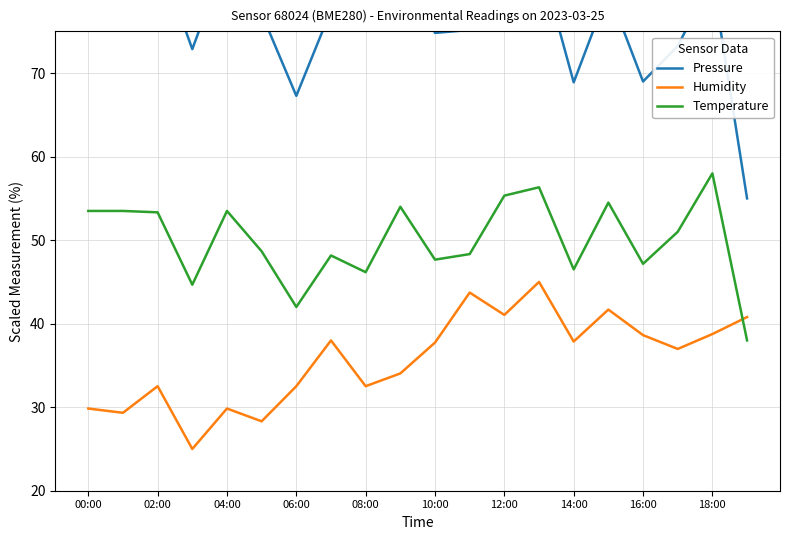

Which category has the highest value in the Temperature series?

18:00